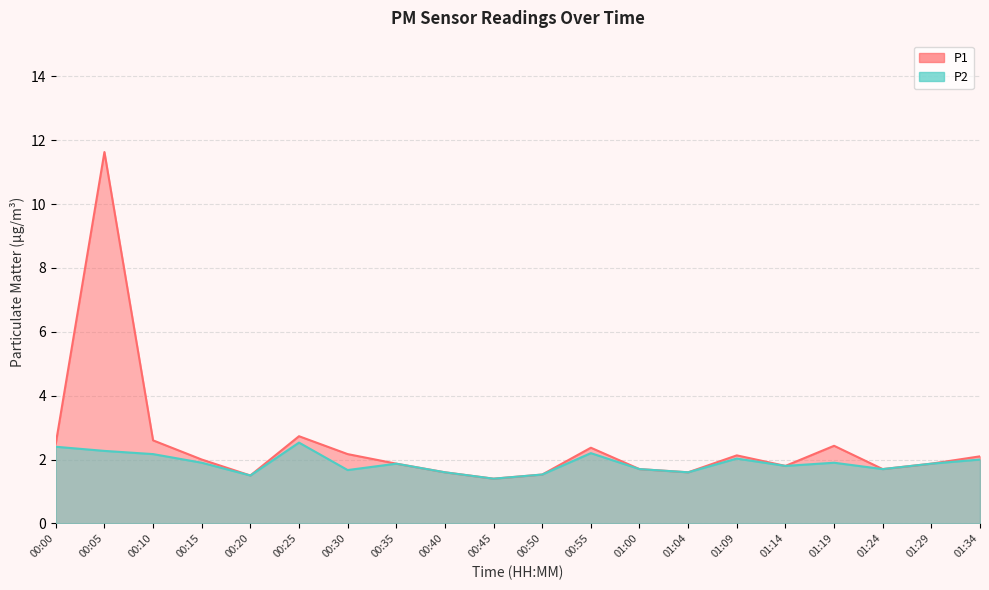

Rank the series at 01:24 from lowest to highest value.

P1, P2